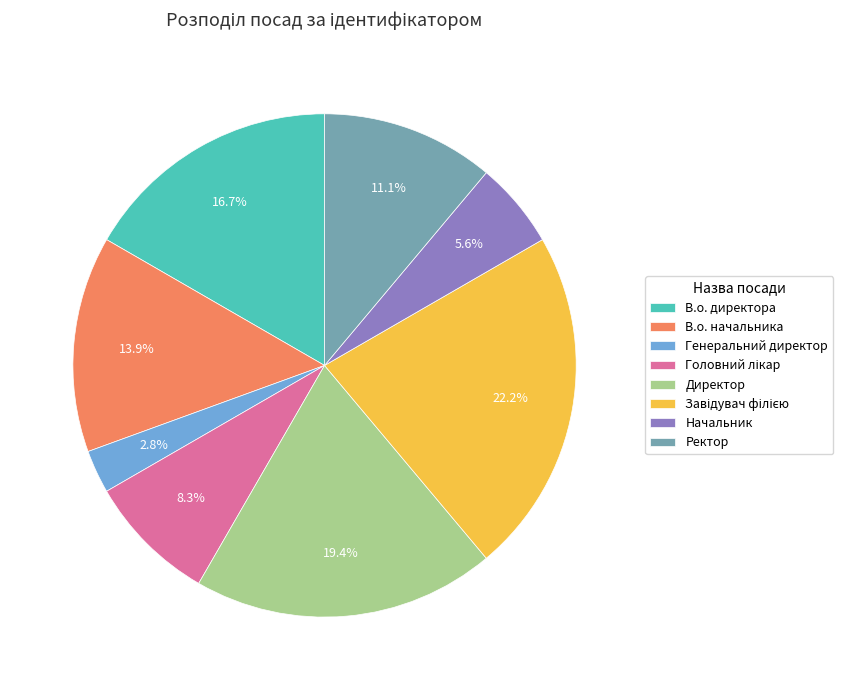

How many slices are in this pie chart?

8